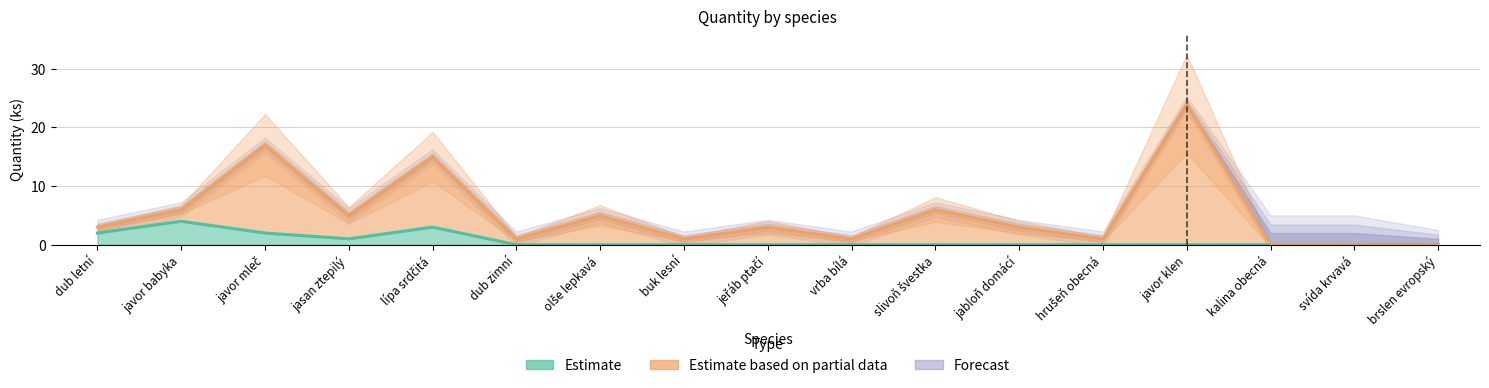

How many values in Estimate are above zero?

5